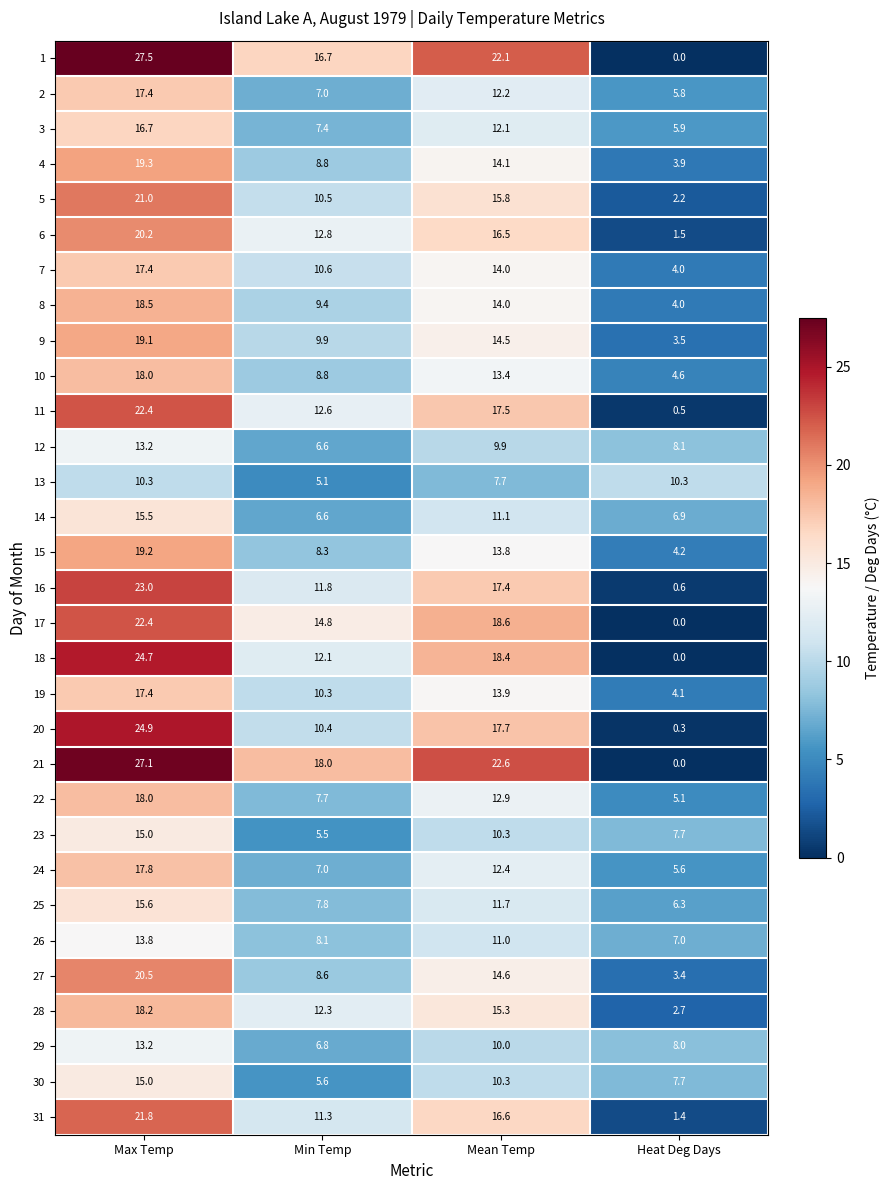

Is it true that 8 equals 18.5 at Max Temp?

True